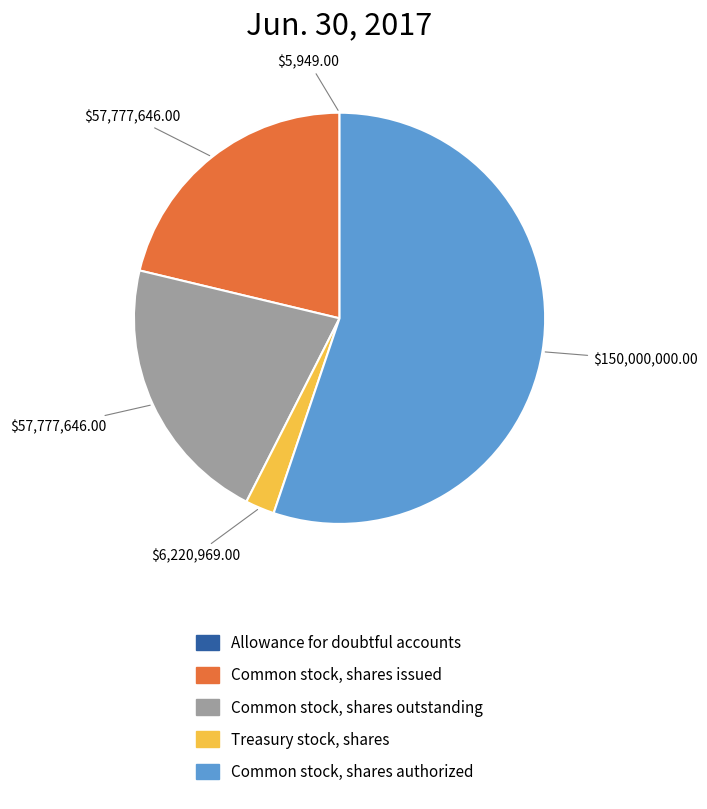

Combined, do Treasury stock, shares and Common stock, shares authorized account for over 50%?

Yes